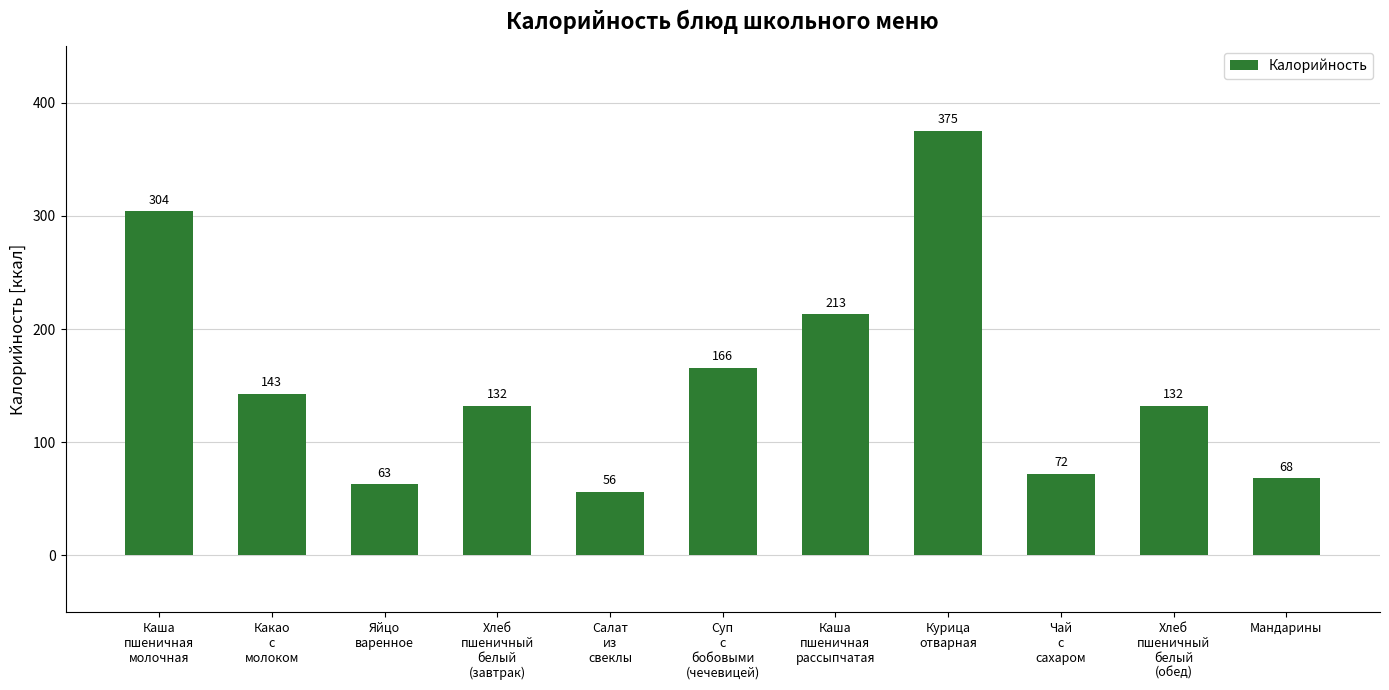

How many bars are there in total?

11